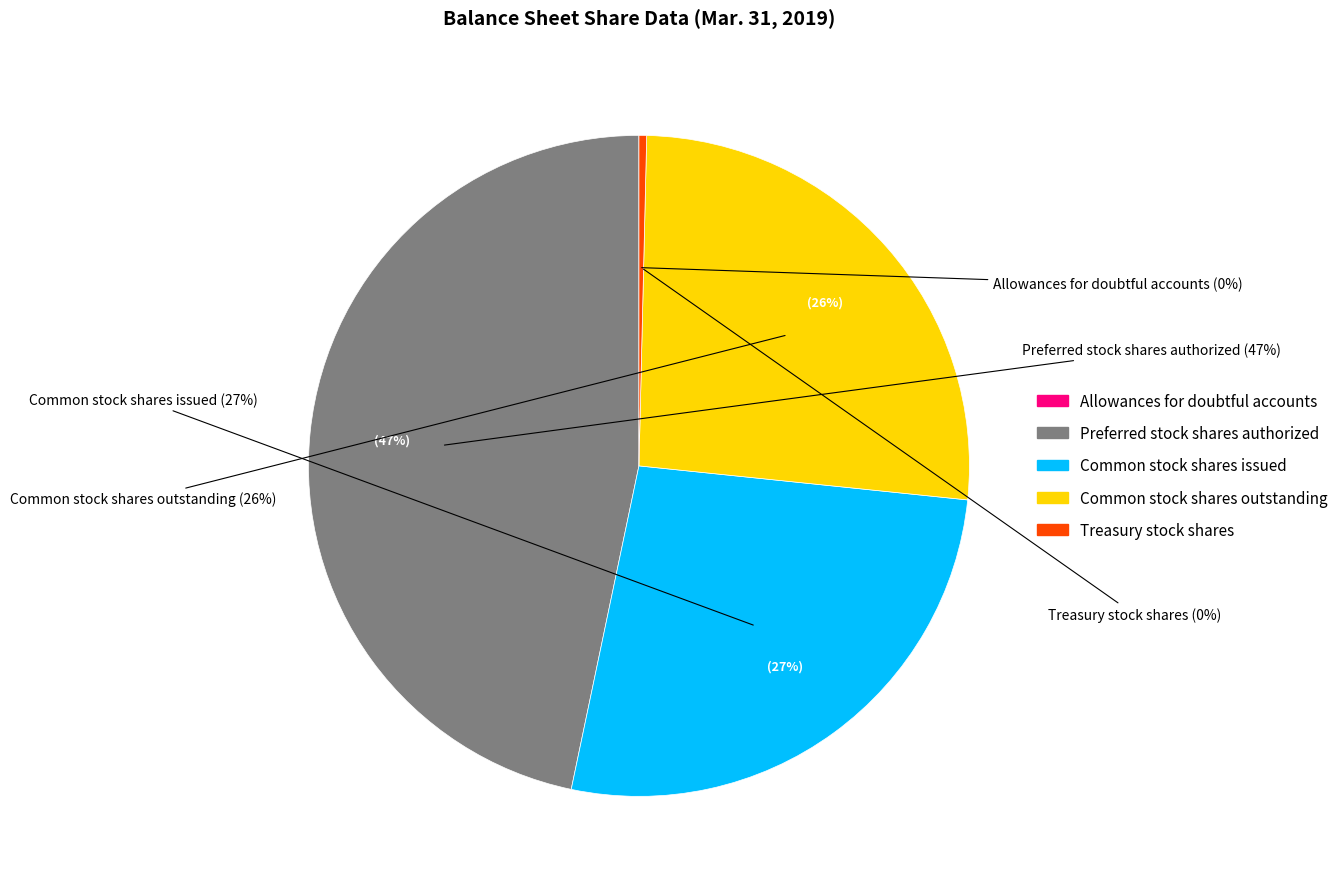

To the nearest percent, what portion does Preferred stock shares authorized represent?

47%